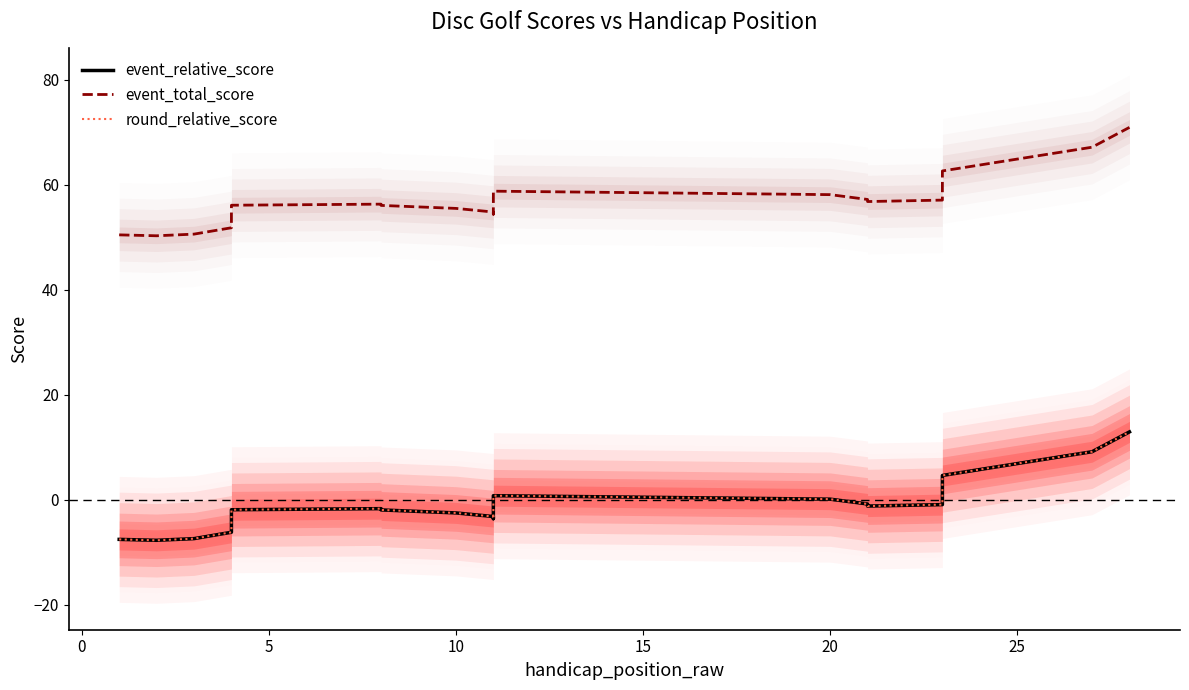

Reading left to right, extract all data points from this chart.

event_relative_score: -7.5	-7.7	-7.4	-6.2	-4.4	-2.8	-1.9	-1.7	-1.9	-2.5	-3.2	-3.6	-3.5	-3.0	-2.2	-1.2	-0.2	0.6	0.8	0.1	-0.8	-1.2	-0.9	-0.1	1.6	4.6	9.2	12.9
event_total_score: 50.5	50.3	50.6	51.8	53.6	55.2	56.1	56.3	56.1	55.5	54.8	54.4	54.5	55.0	55.8	56.8	57.8	58.6	58.8	58.1	57.2	56.8	57.1	57.9	59.6	62.6	67.2	70.9
round_relative_score: -7.5	-7.7	-7.4	-6.2	-4.4	-2.8	-1.9	-1.7	-1.9	-2.5	-3.2	-3.6	-3.5	-3.0	-2.2	-1.2	-0.2	0.6	0.8	0.1	-0.8	-1.2	-0.9	-0.1	1.6	4.6	9.2	12.9